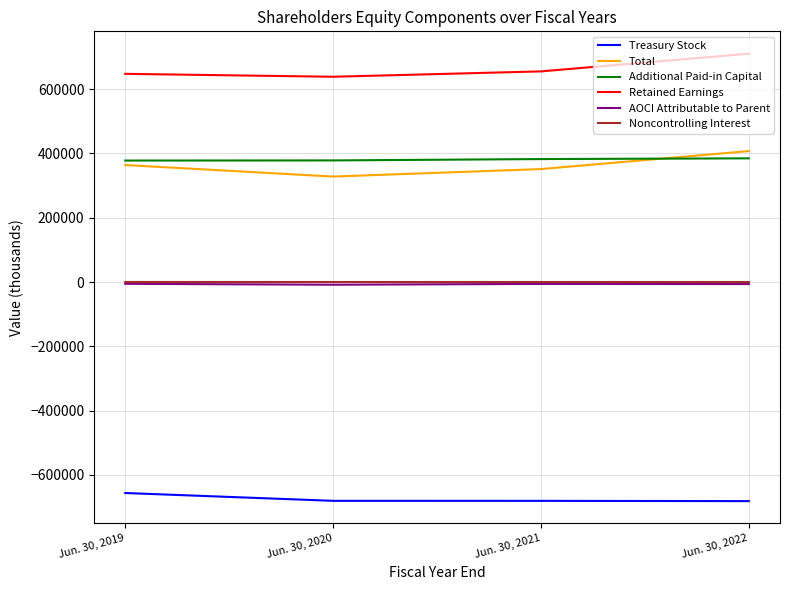

What are all the series names shown in the legend?

Treasury Stock, Total, Additional Paid-in Capital, Retained Earnings, AOCI Attributable to Parent, Noncontrolling Interest